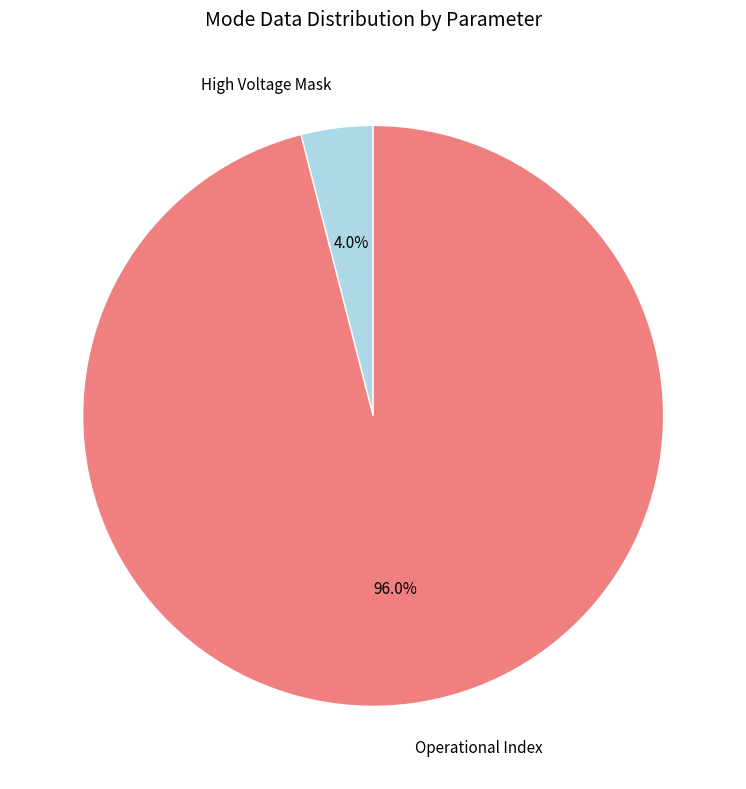

Which has a higher value, High Voltage Mask or Operational Index?

Operational Index